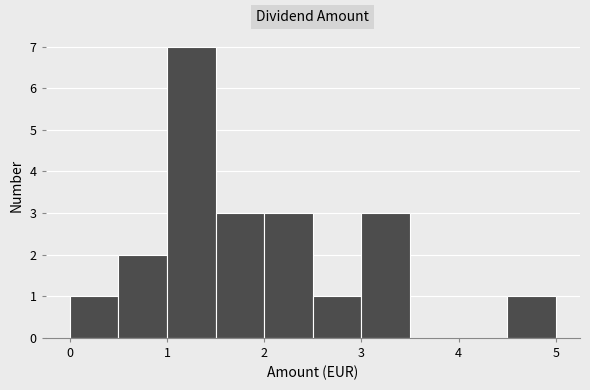

Over which range of the x-axis is the bar tallest?

1.0 to 1.5